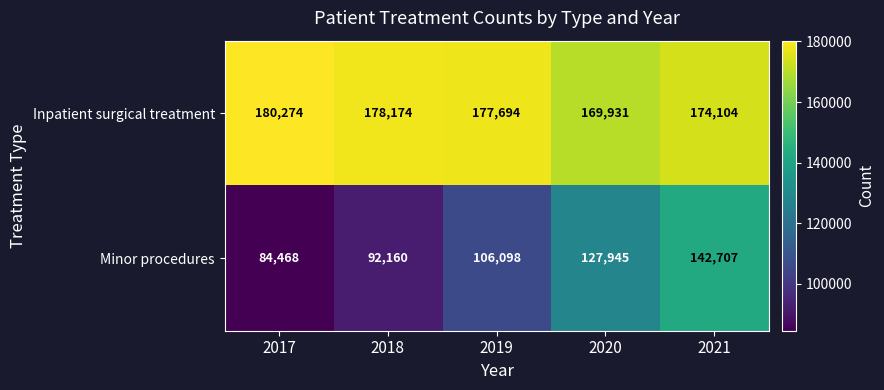

Which series has the widest spread of values?

Minor procedures